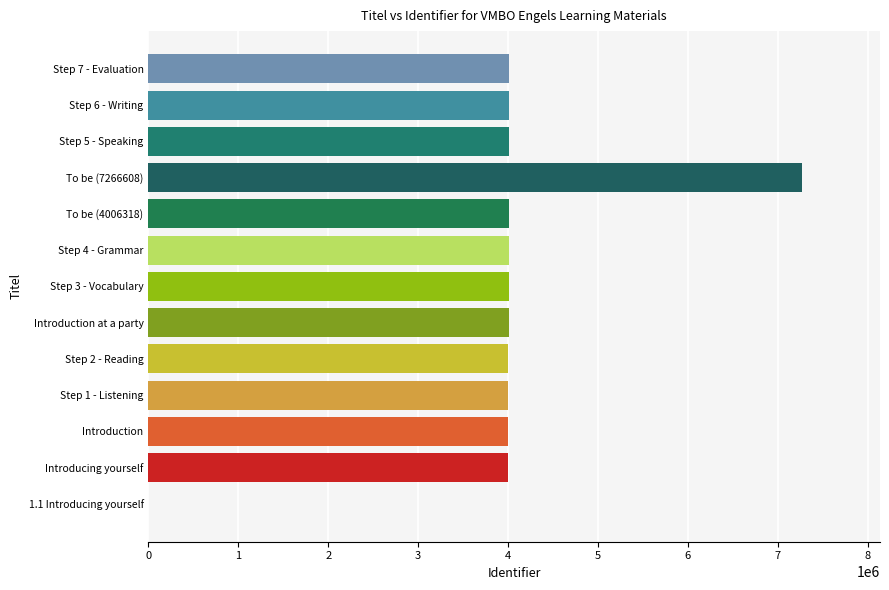

The value at Step 5 - Speaking is 1714677. True or false?

False